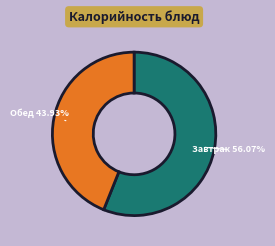

Does any single category account for the majority?

Yes